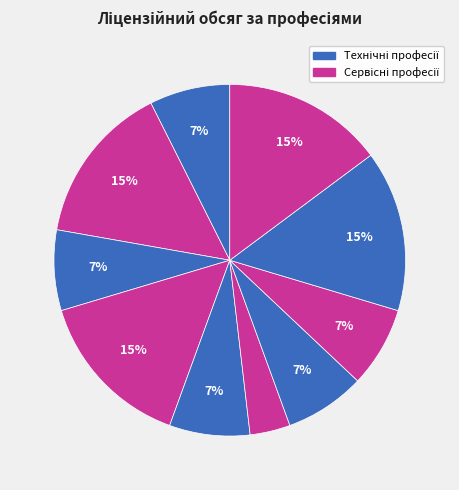

How many slices are in this pie chart?

10